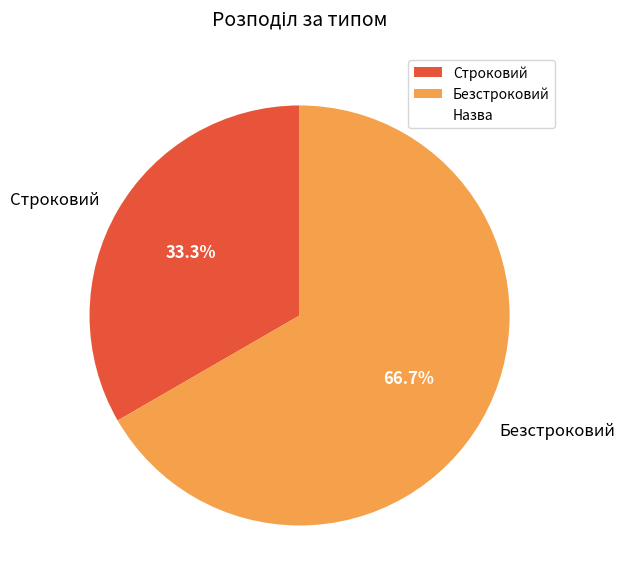

To the nearest percent, what is the combined percentage of Строковий and Безстроковий?

100%